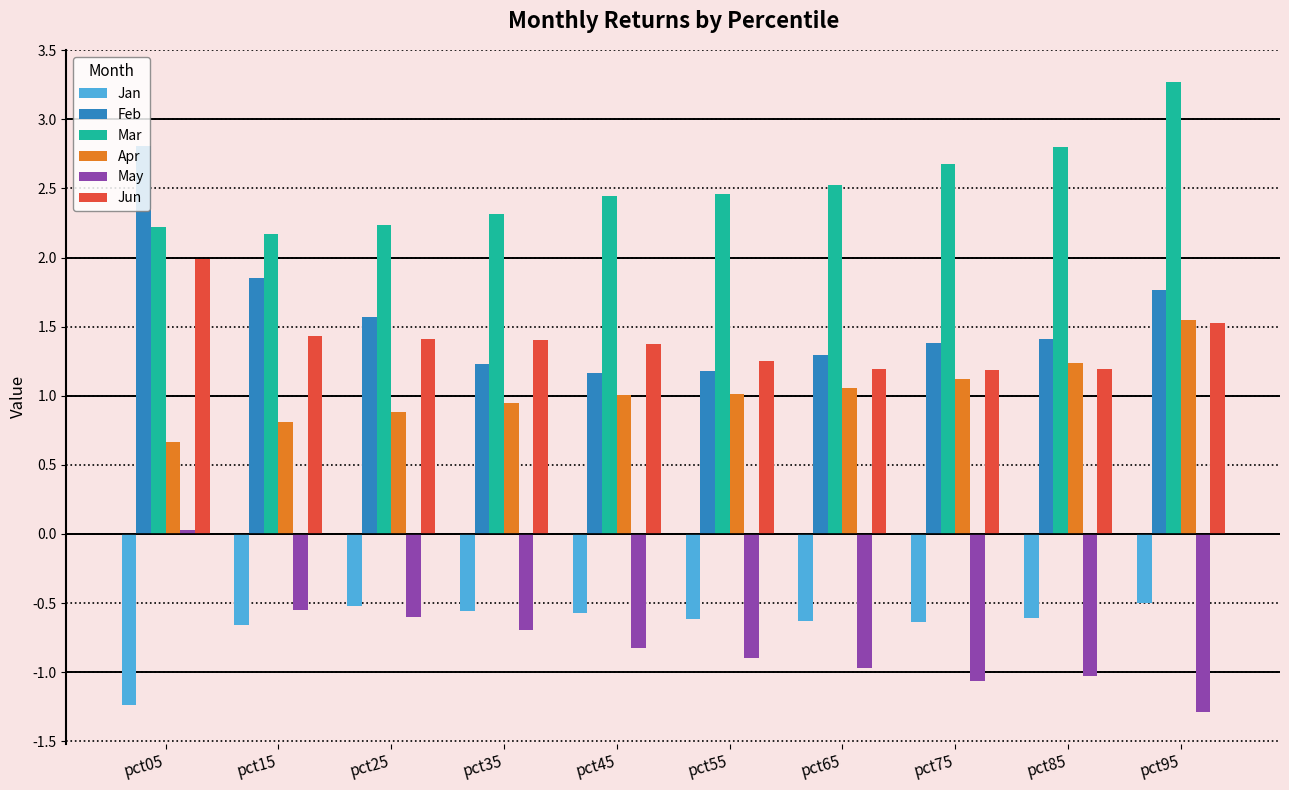

Rank the series by their maximum value, from highest to lowest.

Mar, Feb, Jun, Apr, May, Jan